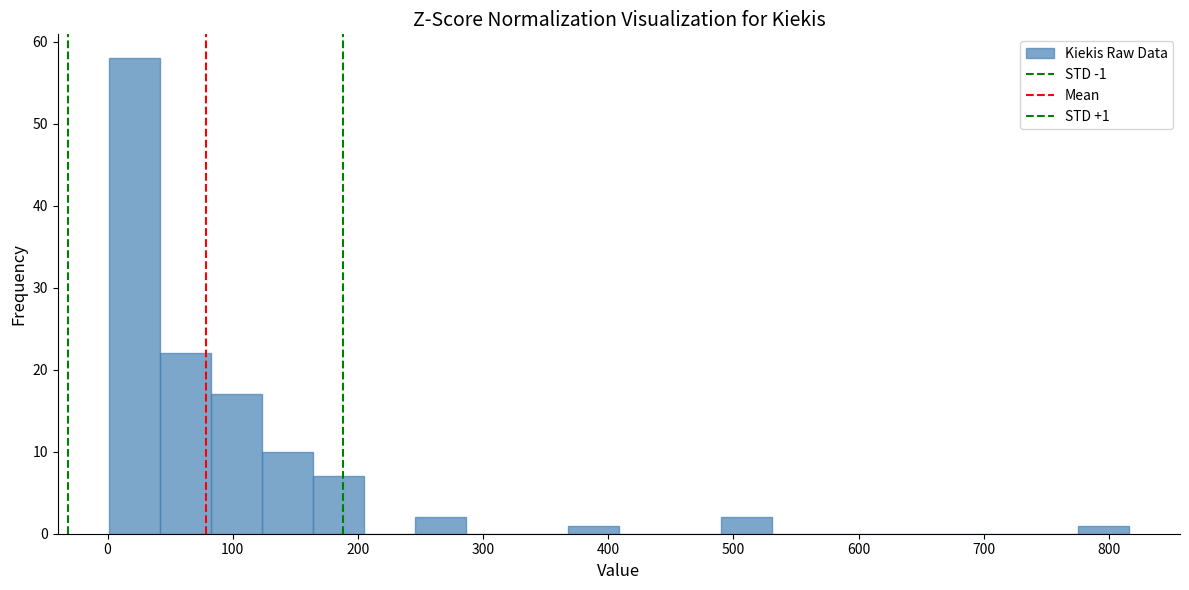

Over which range of the x-axis is the bar tallest?

0 to 40